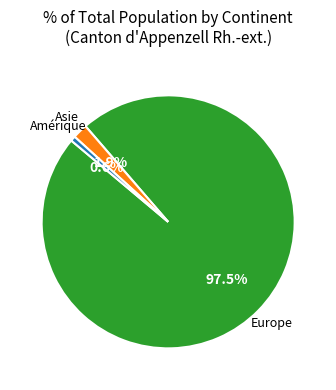

Does any single category account for the majority?

Yes